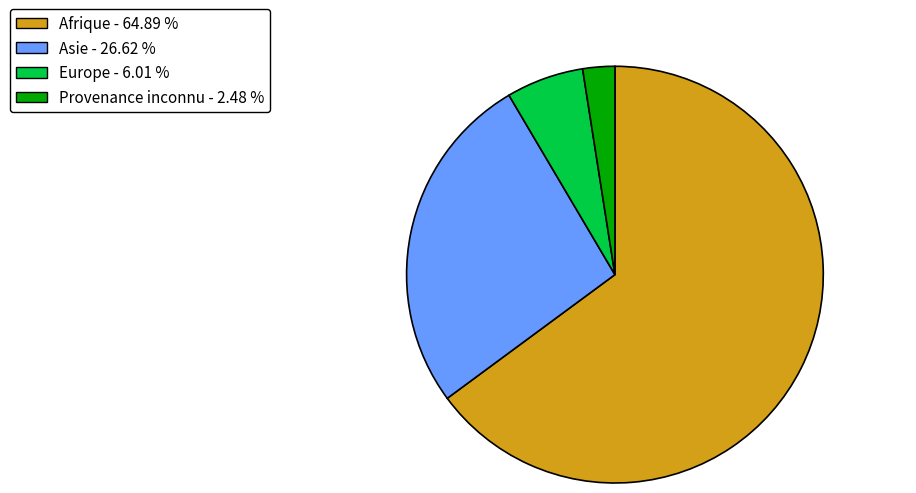

Which has a higher value, Afrique or Europe?

Afrique